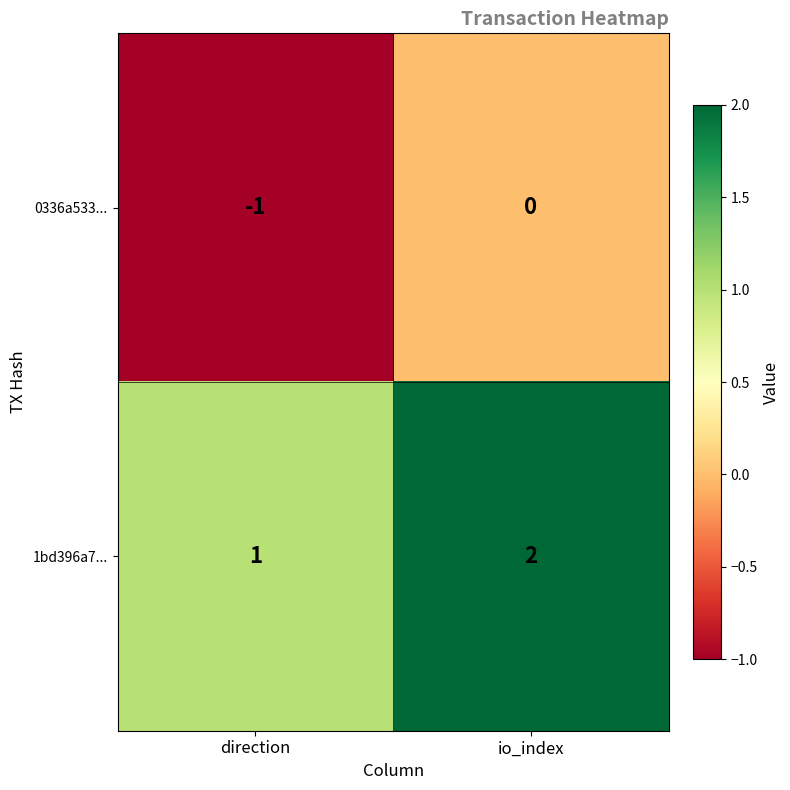

At which category is the sum across all series the highest?

io_index